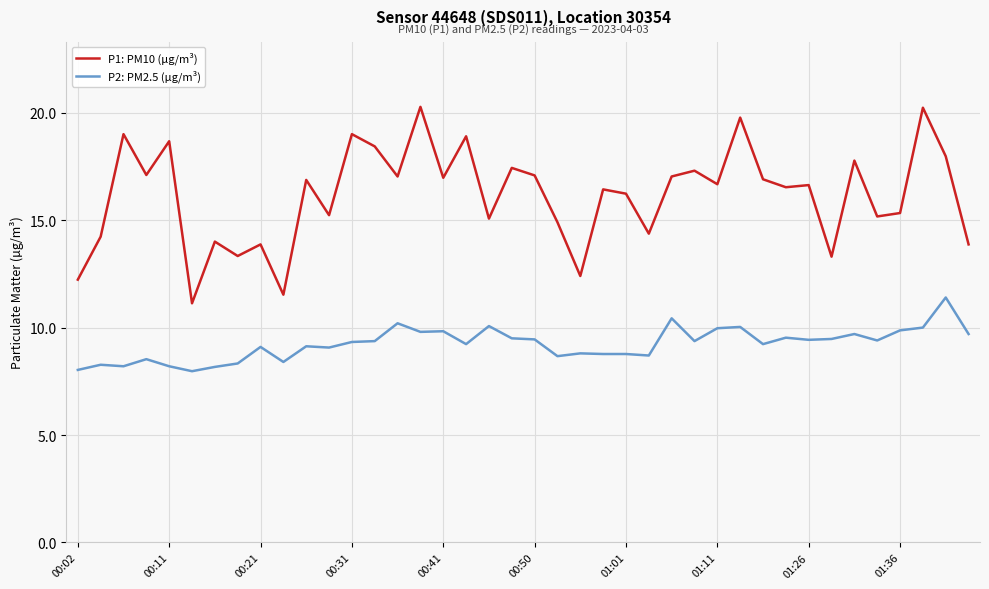

Which series has the largest total across all categories?

P1: PM10 (µg/m³)